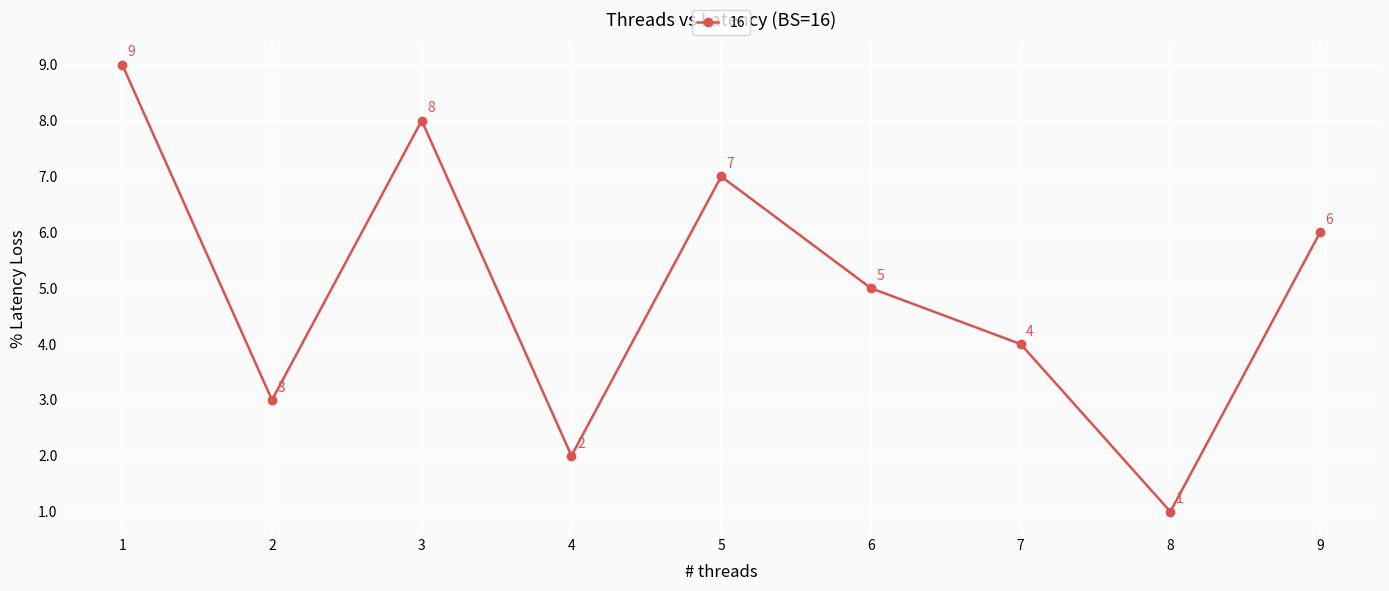

What is the difference between the values at 9 and 4?

4